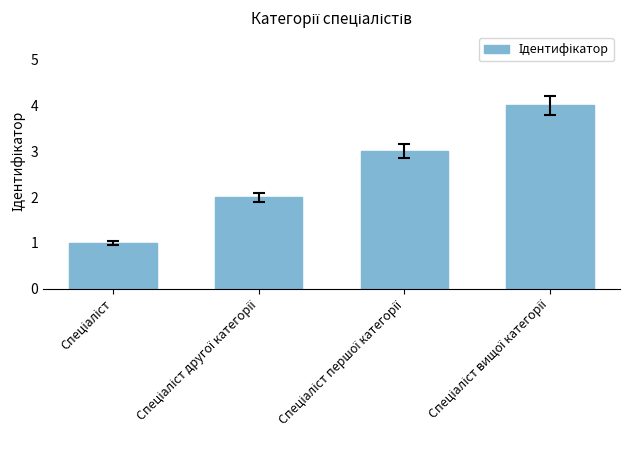

Does the chart contain stacked bars?

No